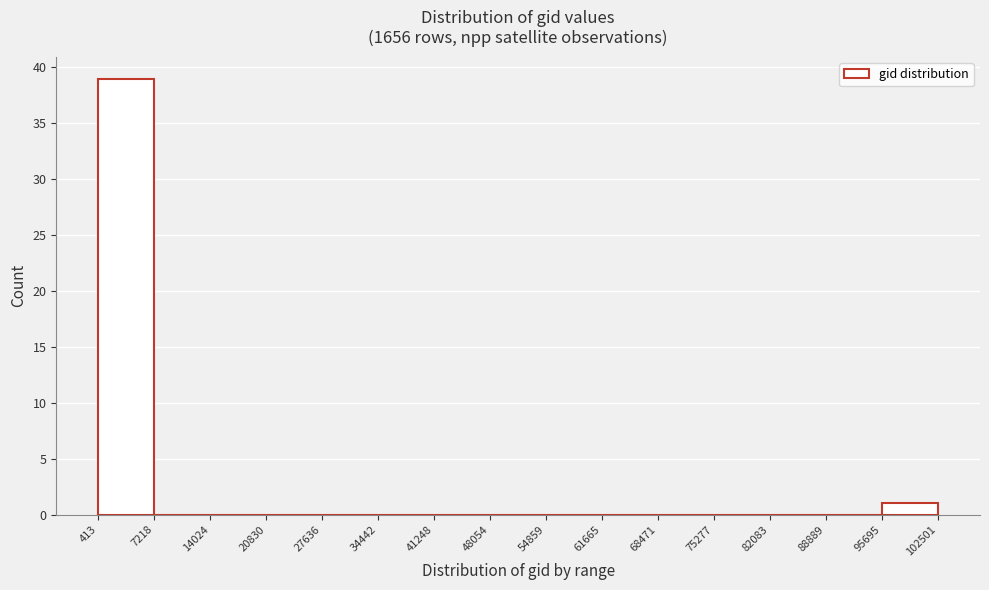

Reading left to right, list every bar in this chart as the range it spans on the x-axis followed by its height. The values are not printed on the chart, so give them approximately, as read against the axis.

413 to 7218: 39
7218 to 14024: 0
14024 to 20830: 0
20830 to 27636: 0
27636 to 34442: 0
34442 to 41248: 0
41248 to 48054: 0
48054 to 54859: 0
54859 to 61665: 0
61665 to 68471: 0
68471 to 75277: 0
75277 to 82083: 0
82083 to 88889: 0
88889 to 95695: 0
95695 to 102501: 1